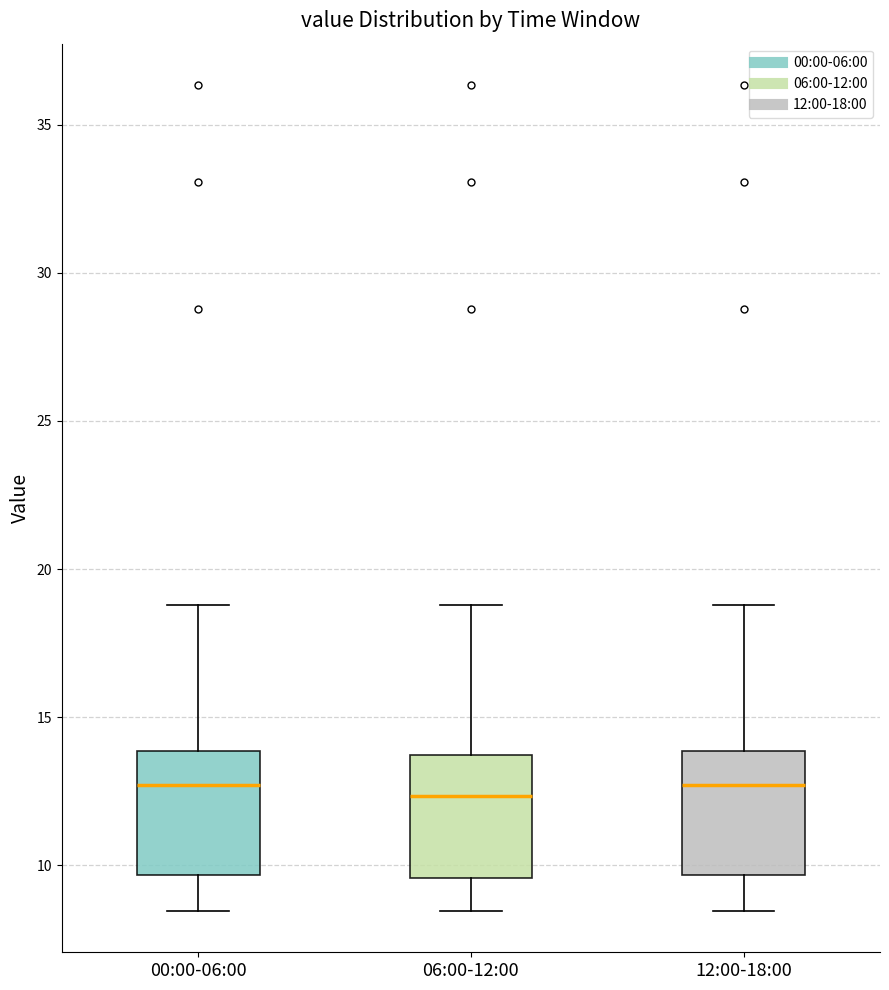

Where is the lower edge of the box for 12:00-18:00 on the y-axis? The values are not printed on the chart, so give them approximately, as read against the axis.

9.5